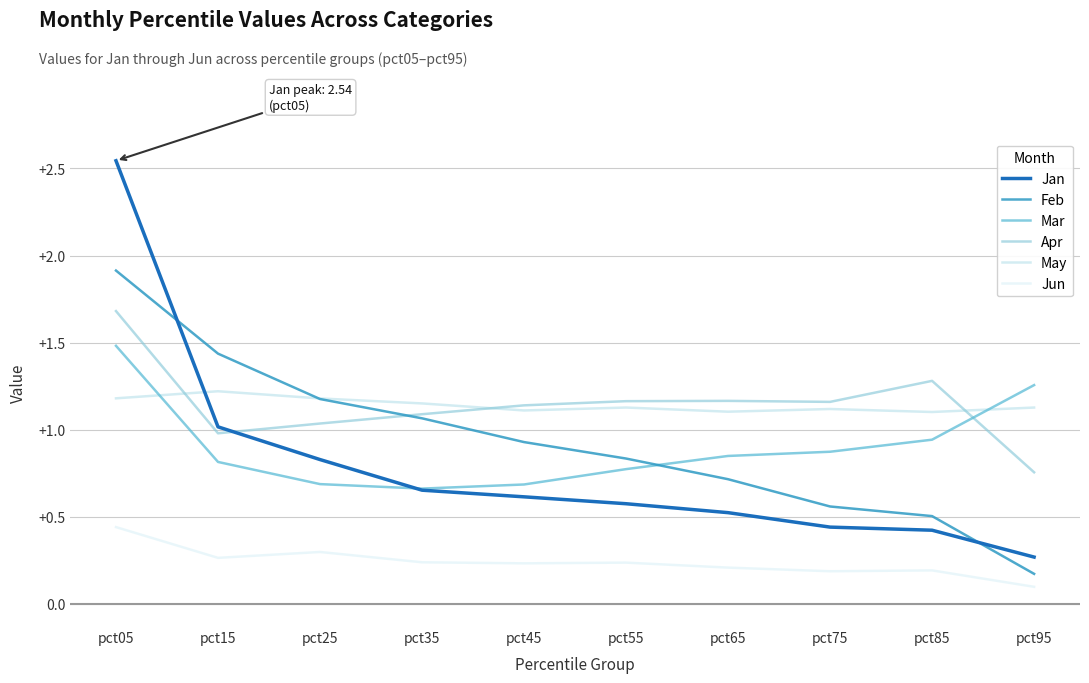

Rank the series by their maximum value, from highest to lowest.

Jan, Feb, Apr, Mar, May, Jun